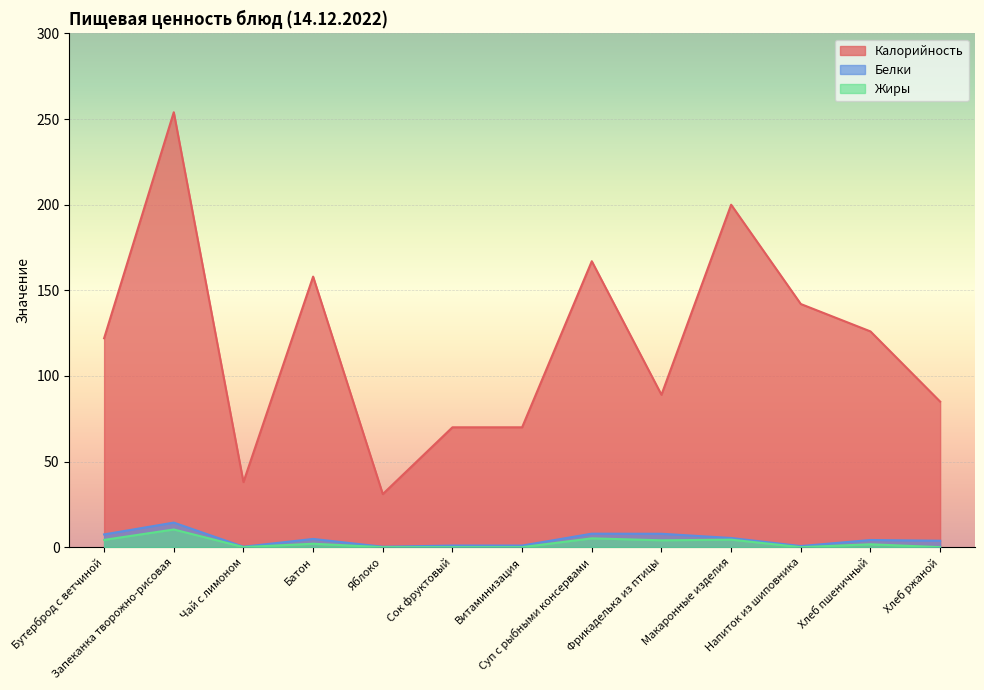

What is the average value of the Жиры series?

2.4